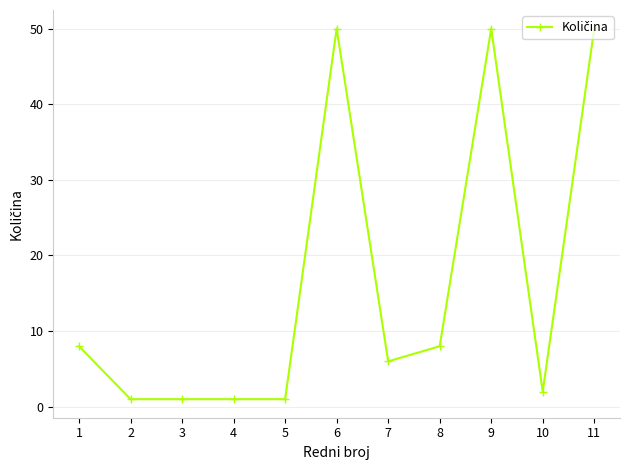

What is the difference between the second highest and minimum values?

49